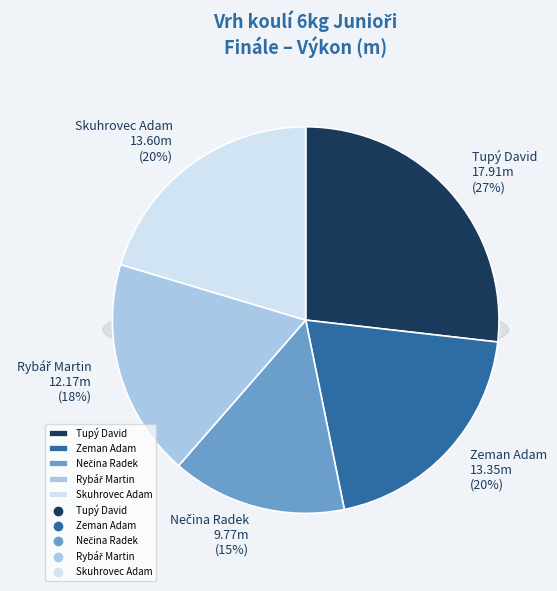

Do Tupý David and Rybář Martin together represent more than half of the pie?

No